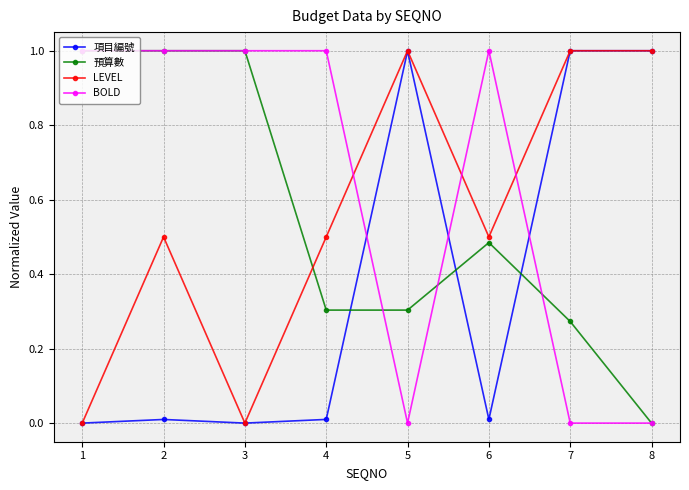

Is it true that 預算數 equals 1.0 at 2?

True